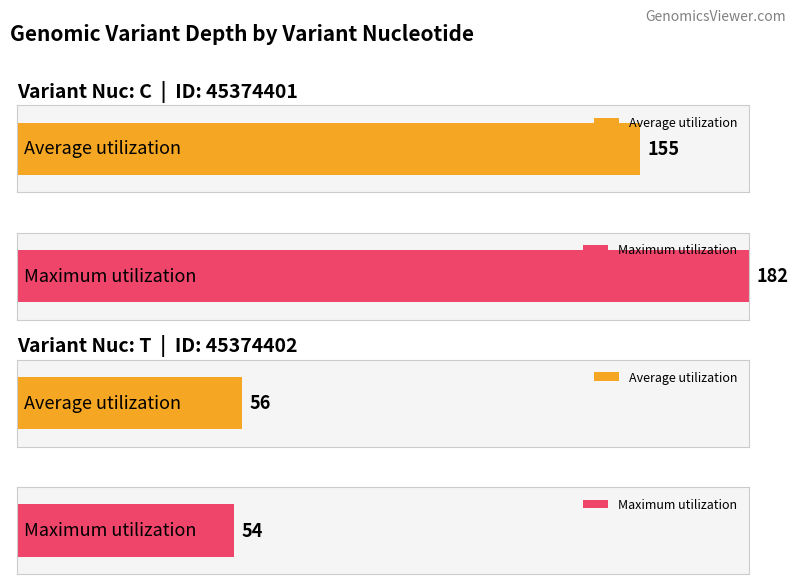

How many bars are there in total?

4